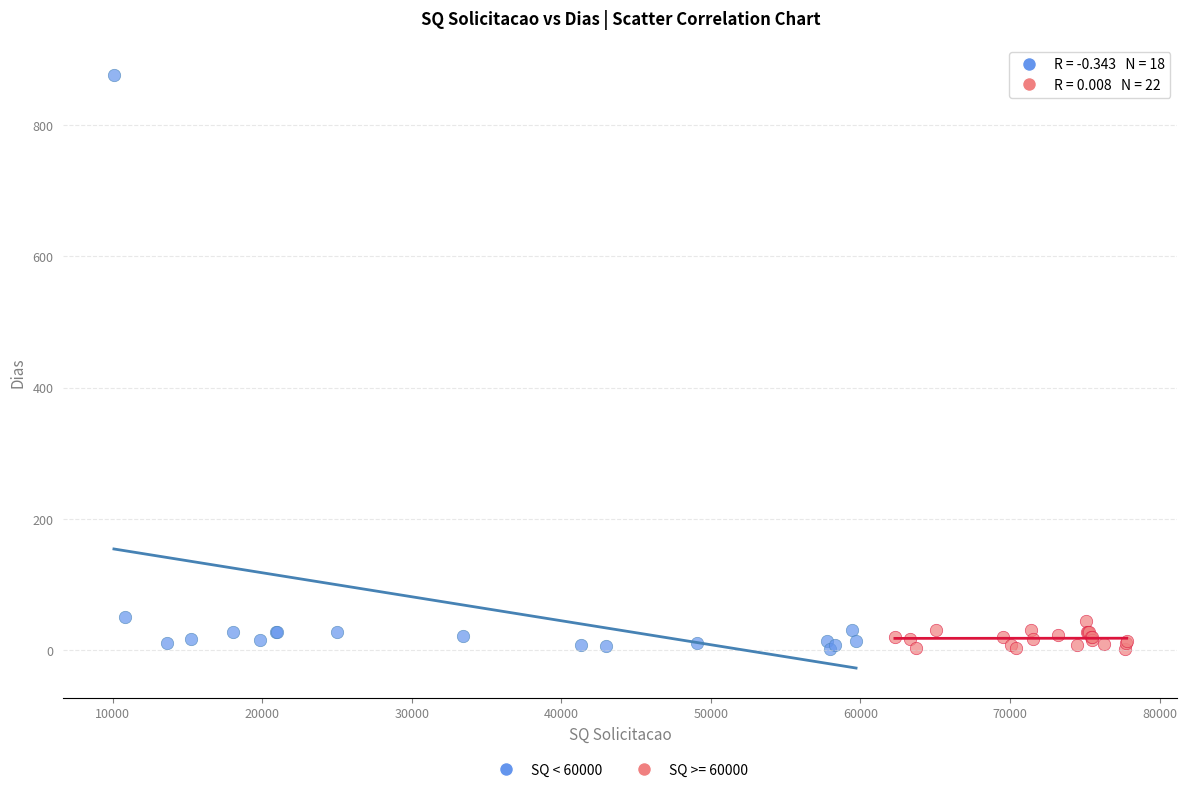

Which series has the largest Y range (max minus min)?

SQ < 60000